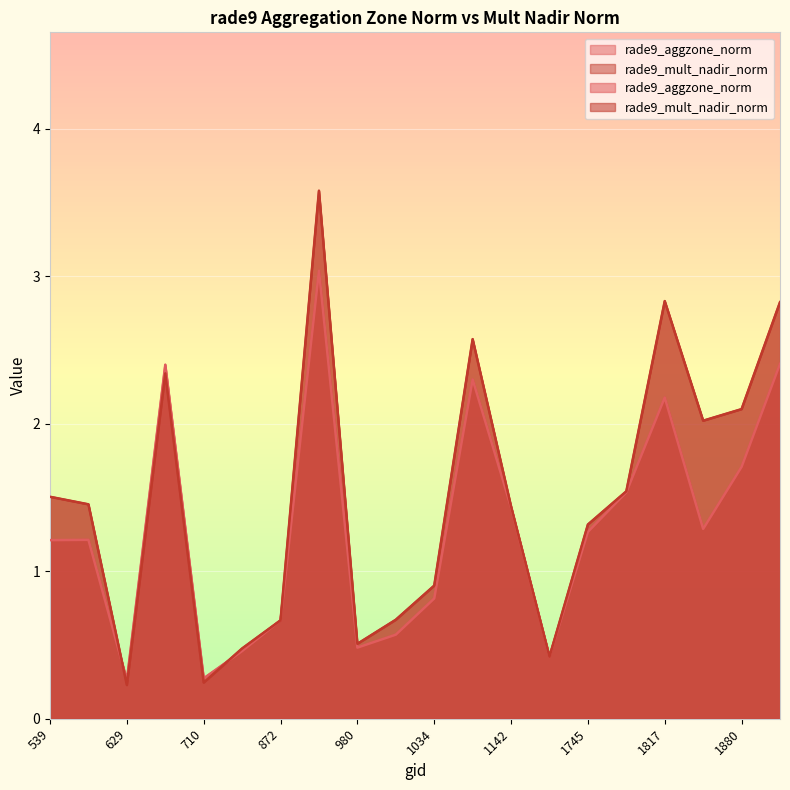

How many data points in rade9_mult_nadir_norm are above 1?

12